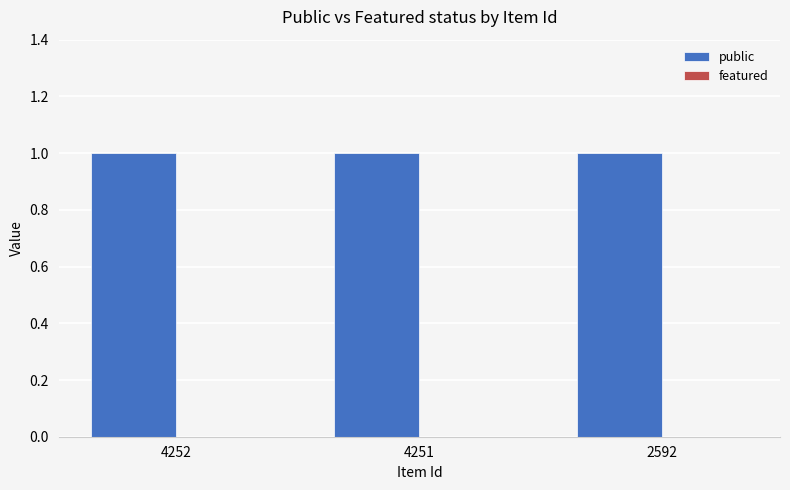

How many bars are there in total?

6